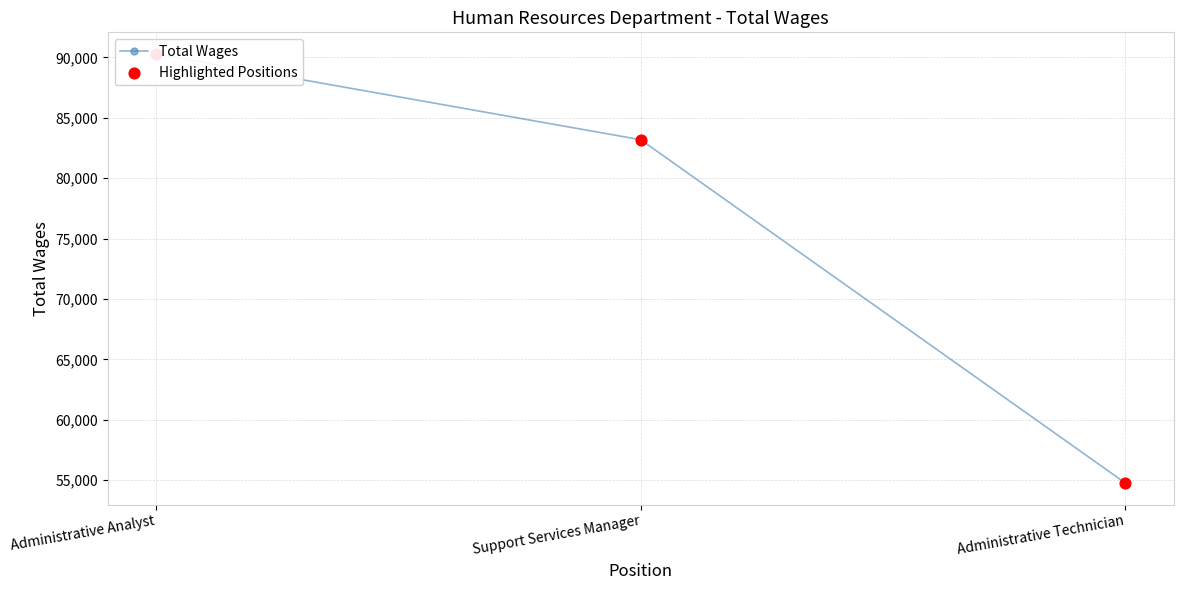

Which series has the largest total across all categories?

Total Wages